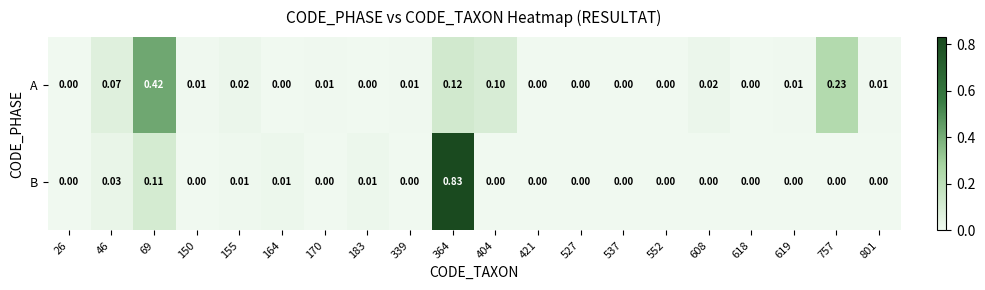

Between 155 and 618, which series saw the biggest shift?

A